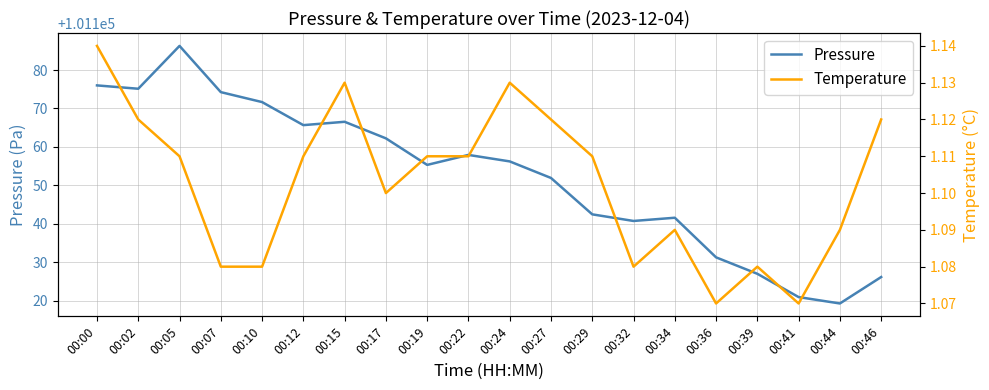

True or false: Pressure has more than 0 points higher than both neighbors.

True